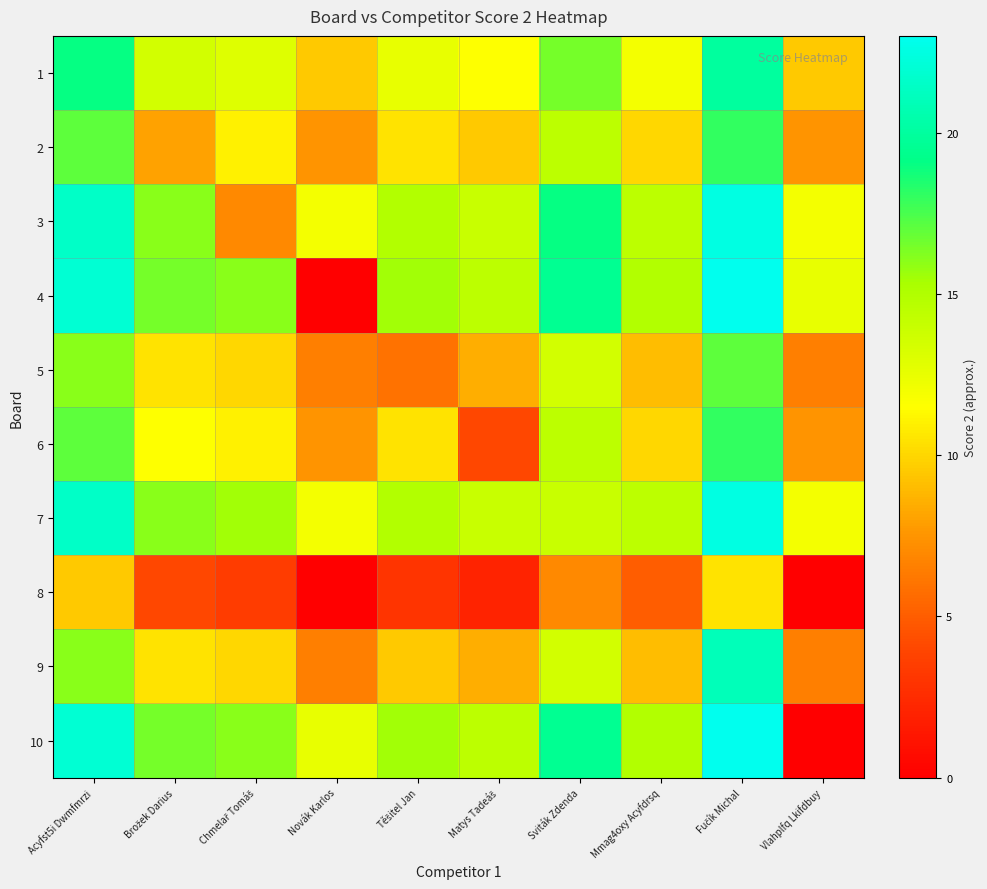

Reading left to right, transcribe all the data shown in this chart.

1: Acyfst5i Dwmfmrzi=19.0	Brožek Darius=13.5	Chmelař Tomáš=13.0	Novák Karlos=9.5	Těšitel Jan=12.5	Matys Tadeáš=11.5	Sviták Zdenda=16.5	Mmag4oxy Acyfdrsq=12.0	Fučík Michal=20.0	Vlahplfq Lkifdbuy=9.5
2: Acyfst5i Dwmfmrzi=17.0	Brožek Darius=8.0	Chmelař Tomáš=11.0	Novák Karlos=7.5	Těšitel Jan=10.5	Matys Tadeáš=9.5	Sviták Zdenda=14.5	Mmag4oxy Acyfdrsq=10.0	Fučík Michal=18.0	Vlahplfq Lkifdbuy=7.5
3: Acyfst5i Dwmfmrzi=21.5	Brožek Darius=16.0	Chmelař Tomáš=7.0	Novák Karlos=12.0	Těšitel Jan=15.0	Matys Tadeáš=14.0	Sviták Zdenda=19.0	Mmag4oxy Acyfdrsq=14.5	Fučík Michal=22.5	Vlahplfq Lkifdbuy=12.0
4: Acyfst5i Dwmfmrzi=22.0	Brožek Darius=16.5	Chmelař Tomáš=16.0	Novák Karlos=0.0	Těšitel Jan=15.5	Matys Tadeáš=14.5	Sviták Zdenda=19.5	Mmag4oxy Acyfdrsq=15.0	Fučík Michal=23.0	Vlahplfq Lkifdbuy=12.5
5: Acyfst5i Dwmfmrzi=16.0	Brožek Darius=10.5	Chmelař Tomáš=10.0	Novák Karlos=6.5	Těšitel Jan=6.0	Matys Tadeáš=8.5	Sviták Zdenda=13.5	Mmag4oxy Acyfdrsq=9.0	Fučík Michal=17.0	Vlahplfq Lkifdbuy=6.5
6: Acyfst5i Dwmfmrzi=17.0	Brožek Darius=11.5	Chmelař Tomáš=11.0	Novák Karlos=7.5	Těšitel Jan=10.5	Matys Tadeáš=4.0	Sviták Zdenda=14.5	Mmag4oxy Acyfdrsq=10.0	Fučík Michal=18.0	Vlahplfq Lkifdbuy=7.5
7: Acyfst5i Dwmfmrzi=21.5	Brožek Darius=16.0	Chmelař Tomáš=15.5	Novák Karlos=12.0	Těšitel Jan=15.0	Matys Tadeáš=14.0	Sviták Zdenda=14.0	Mmag4oxy Acyfdrsq=14.5	Fučík Michal=22.5	Vlahplfq Lkifdbuy=12.0
8: Acyfst5i Dwmfmrzi=9.5	Brožek Darius=4.0	Chmelař Tomáš=3.5	Novák Karlos=0.0	Těšitel Jan=3.0	Matys Tadeáš=2.0	Sviták Zdenda=7.0	Mmag4oxy Acyfdrsq=5.0	Fučík Michal=10.5	Vlahplfq Lkifdbuy=0.0
9: Acyfst5i Dwmfmrzi=16.0	Brožek Darius=10.5	Chmelař Tomáš=10.0	Novák Karlos=6.5	Těšitel Jan=9.5	Matys Tadeáš=8.5	Sviták Zdenda=13.5	Mmag4oxy Acyfdrsq=9.0	Fučík Michal=21.0	Vlahplfq Lkifdbuy=6.5
10: Acyfst5i Dwmfmrzi=22.0	Brožek Darius=16.5	Chmelař Tomáš=16.0	Novák Karlos=12.5	Těšitel Jan=15.5	Matys Tadeáš=14.5	Sviták Zdenda=19.5	Mmag4oxy Acyfdrsq=15.0	Fučík Michal=23.0	Vlahplfq Lkifdbuy=0.0